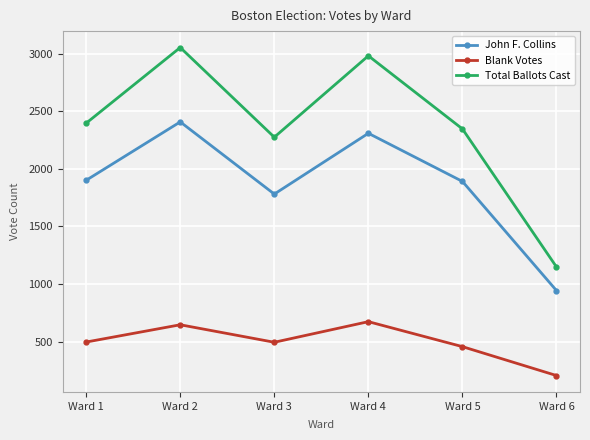

What is the sum of all Blank Votes values?

2970